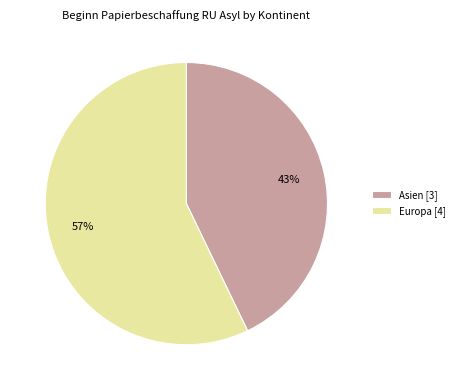

Is it true that Asien [3] is 43% of the pie?

True